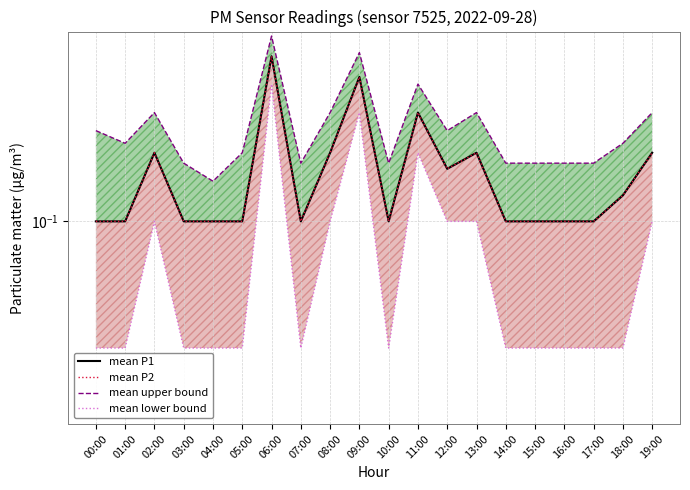

At how many categories does at least one series exceed 0?

20